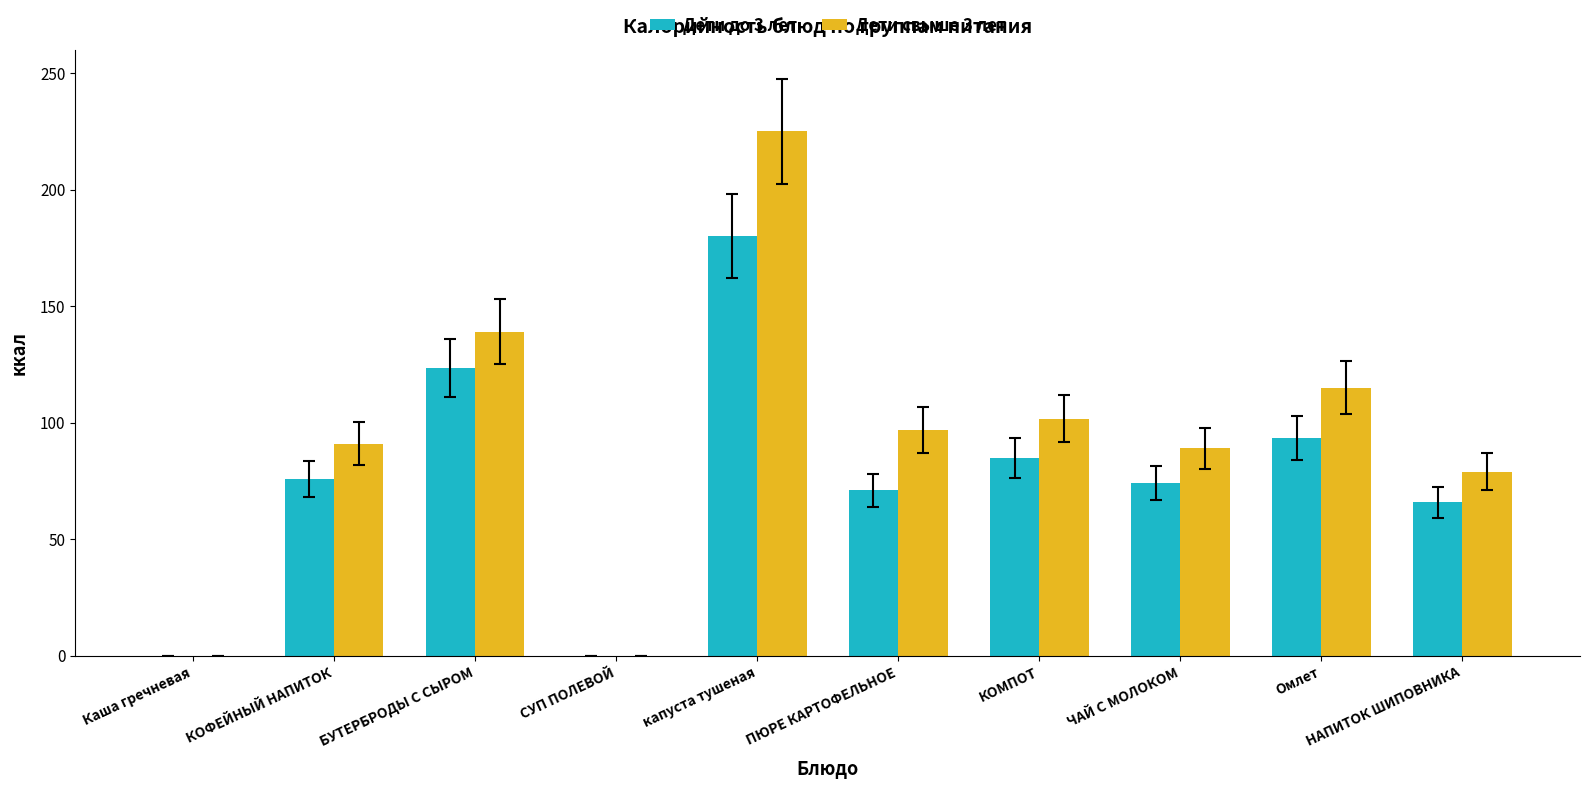

Between КОФЕЙНЫЙ НАПИТОК and СУП ПОЛЕВОЙ, which series saw the biggest shift?

Дети свыше 3 лет